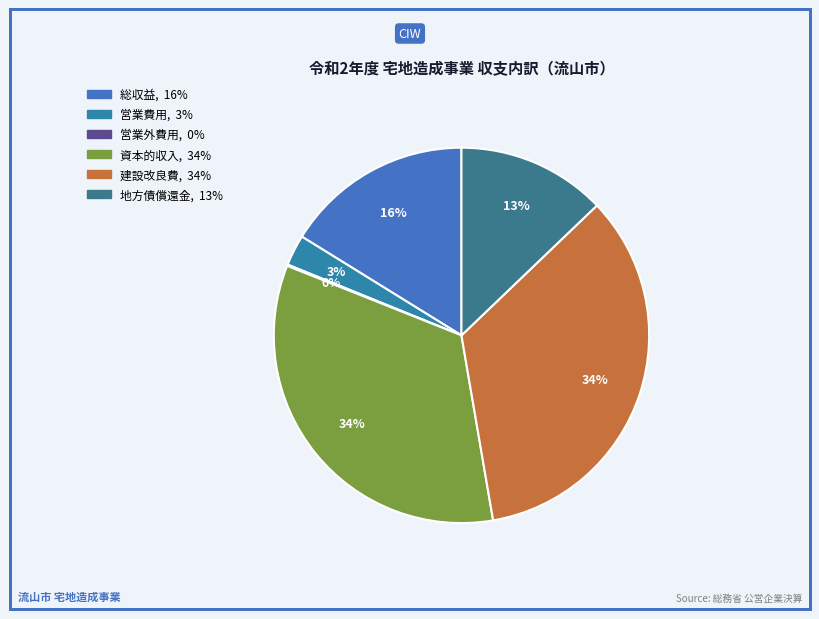

Count the number of slices in the pie.

6